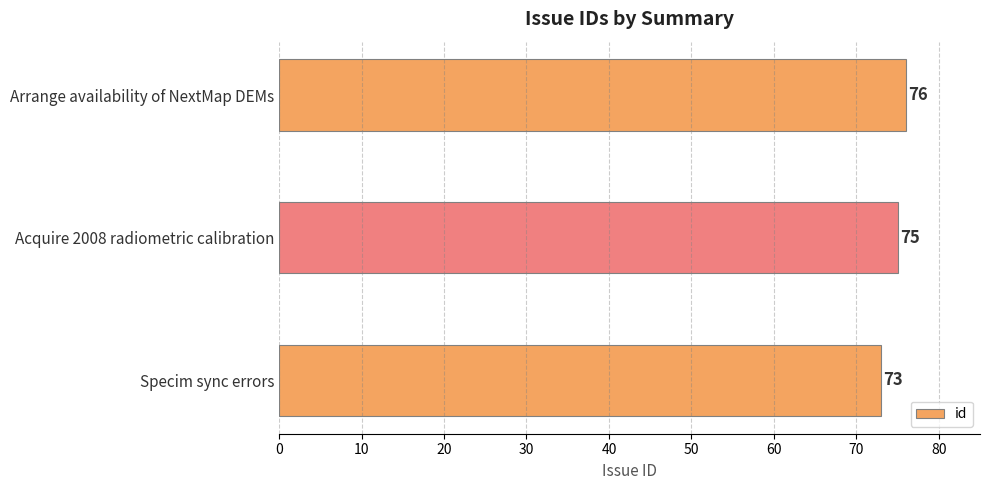

Between Acquire 2008 radiometric calibration and Arrange availability of NextMap DEMs, which is larger?

Arrange availability of NextMap DEMs